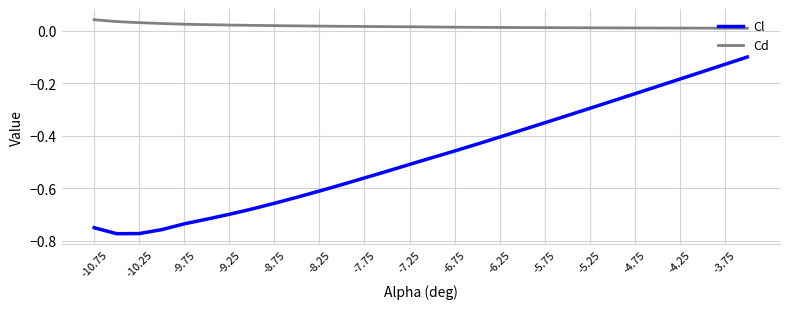

What are all the series names shown in the legend?

Cl, Cd